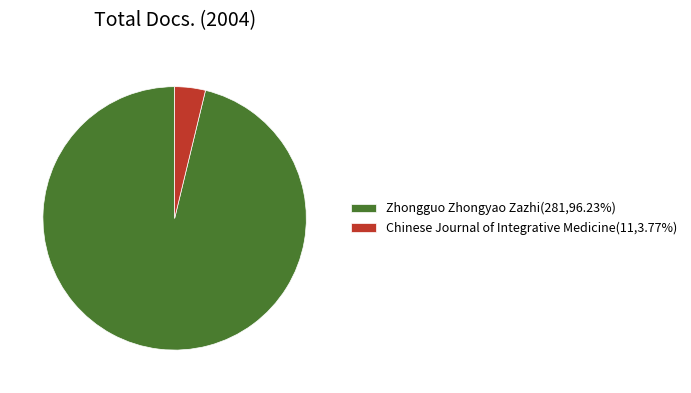

Is there a majority slice in this chart?

Yes